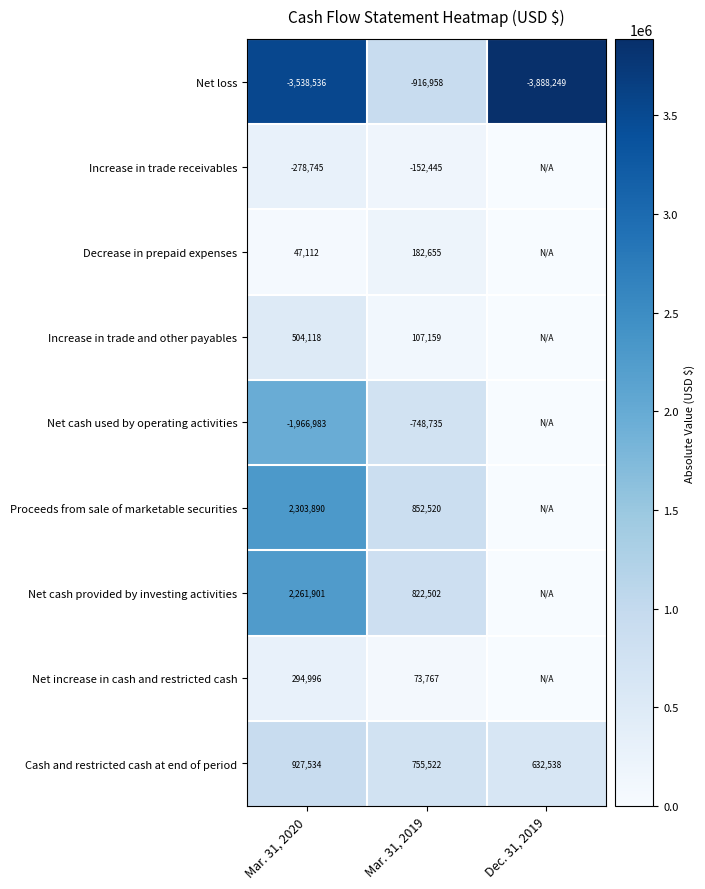

What is the highest value of the Cash and restricted cash at end of period series?

927534